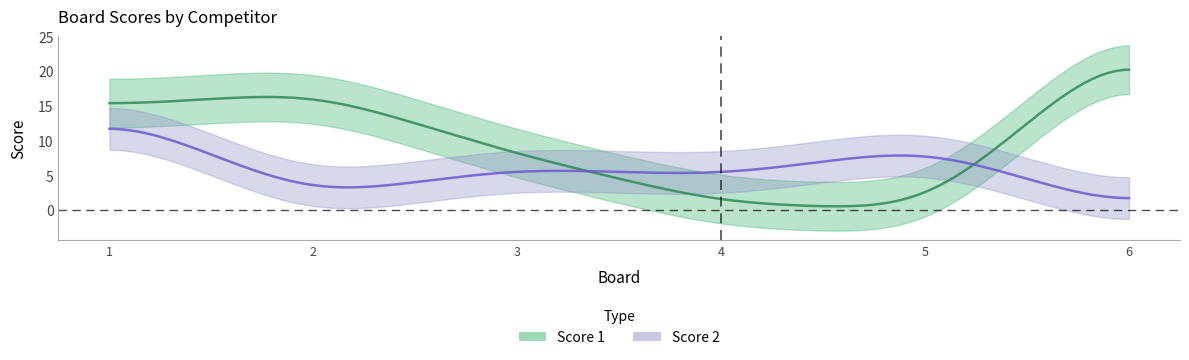

Where do Score 2 and Score 1 first cross each other?

3 and 4